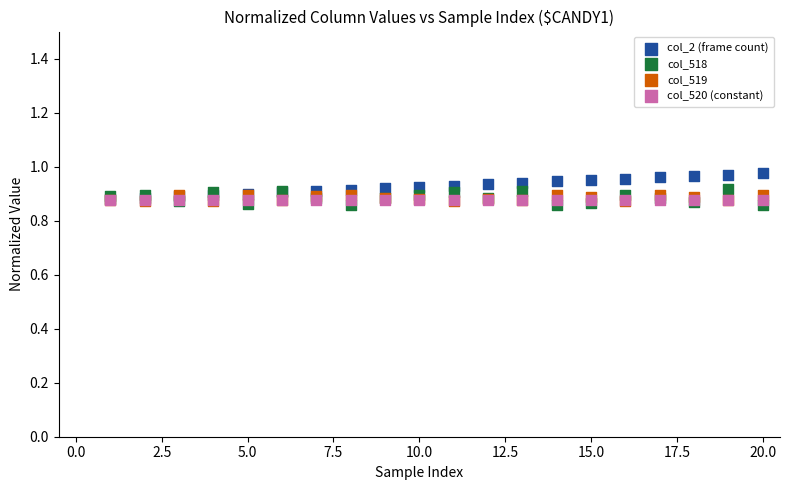

What are all the series names shown in the legend?

col_2 (frame count), col_518, col_519, col_520 (constant)